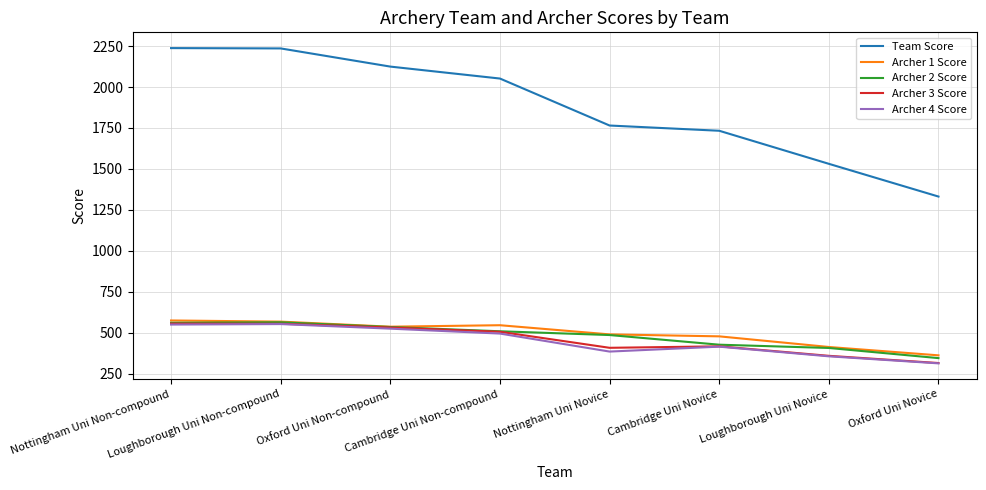

At which label is Archer 1 Score closest to 467?

Cambridge Uni Novice